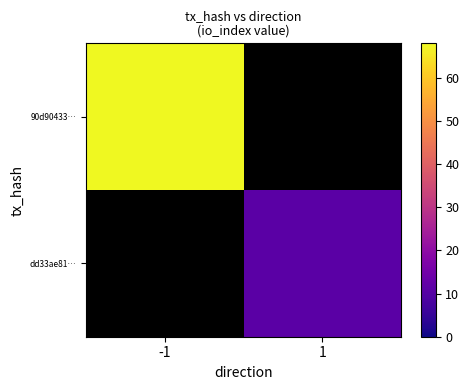

Reading right to left, extract all data points from this chart.

90d90433…: 1=0	-1=68
dd33ae81…: 1=11	-1=0